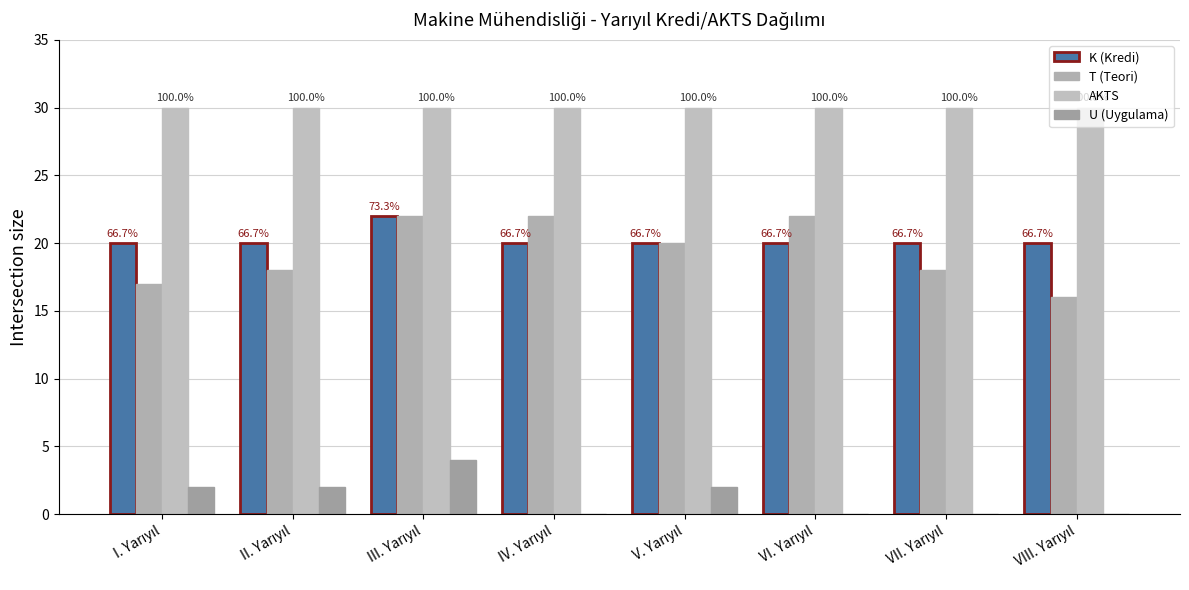

What is the maximum value shown in the chart?

30